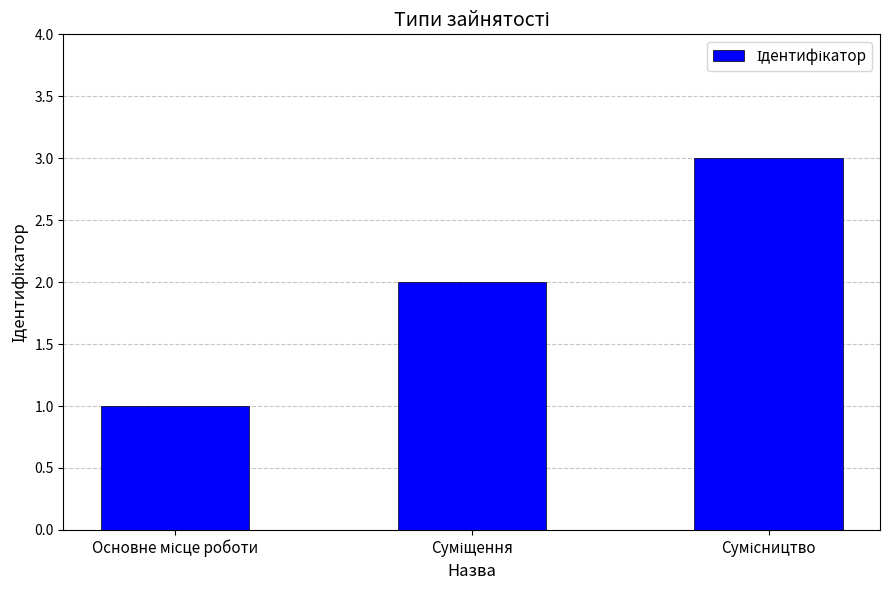

What is the maximum value shown in the chart?

3